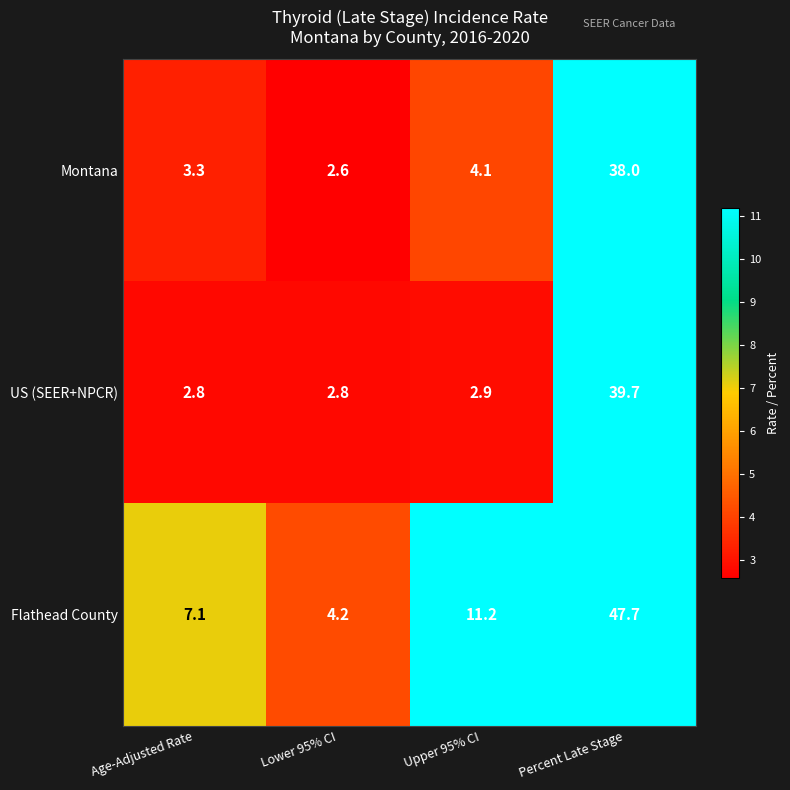

What is the approximate value of US (SEER+NPCR) at Age-Adjusted Rate?

2.8